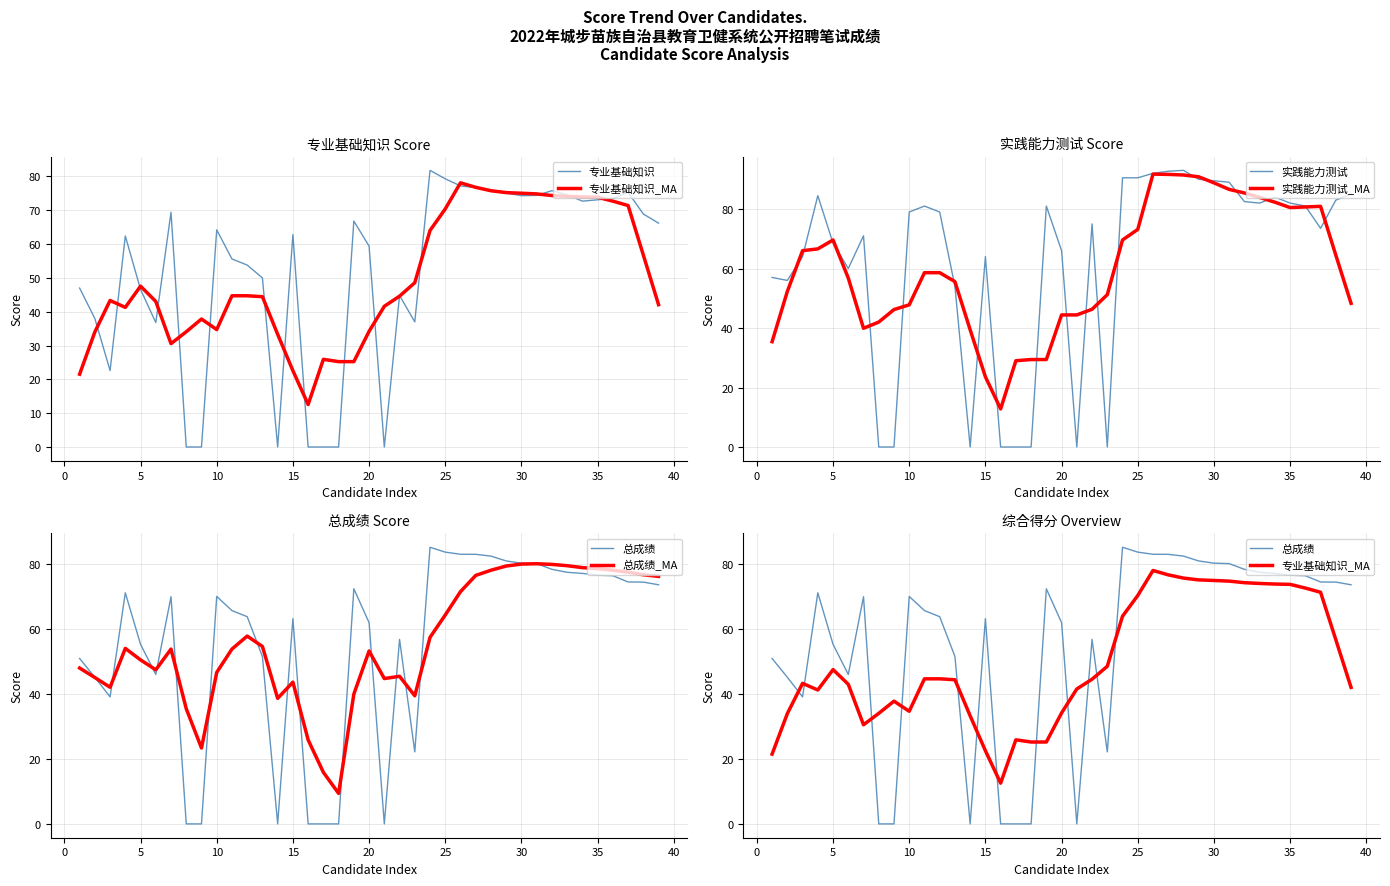

True or false: 实践能力测试 and 专业基础知识 cross at least once.

True